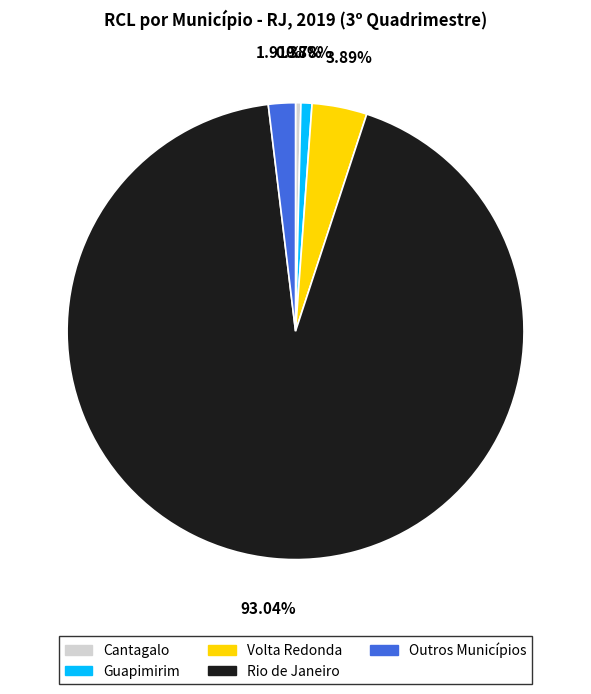

Is it true that Volta Redonda is 17% of the pie?

False